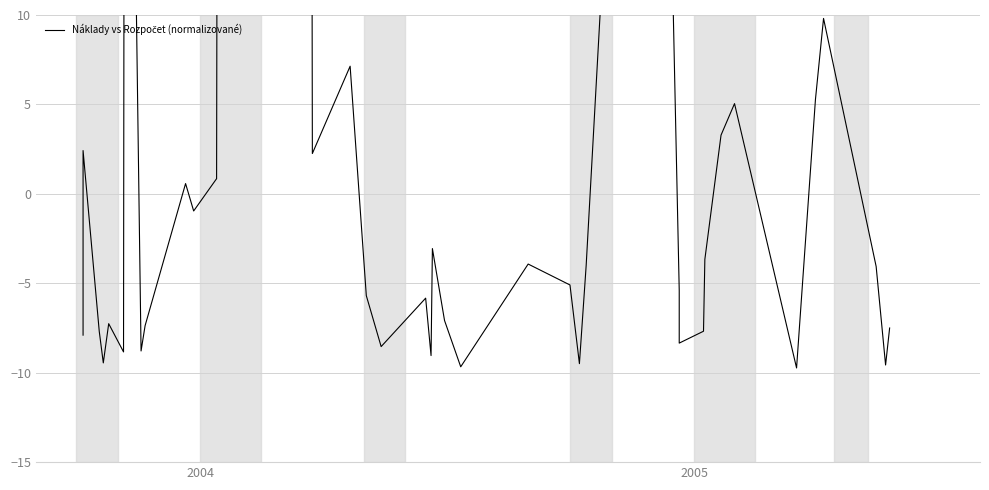

Reading left to right, list all the values displayed in this chart.

-7.9	2.4	-7.7	-9.5	-7.3	-8.8	57.0	-8.8	-7.4	0.6	-1.0	0.8	1597.4	2.3	7.1	-5.7	-8.5	-5.8	-9.0	-3.1	-7.1	-9.7	-3.9	-5.1	-9.5	-4.0	42.3	15.7	-5.4	-8.3	-7.7	-3.7	3.3	5.0	-9.7	5.3	9.8	-4.1	-9.6	-7.5